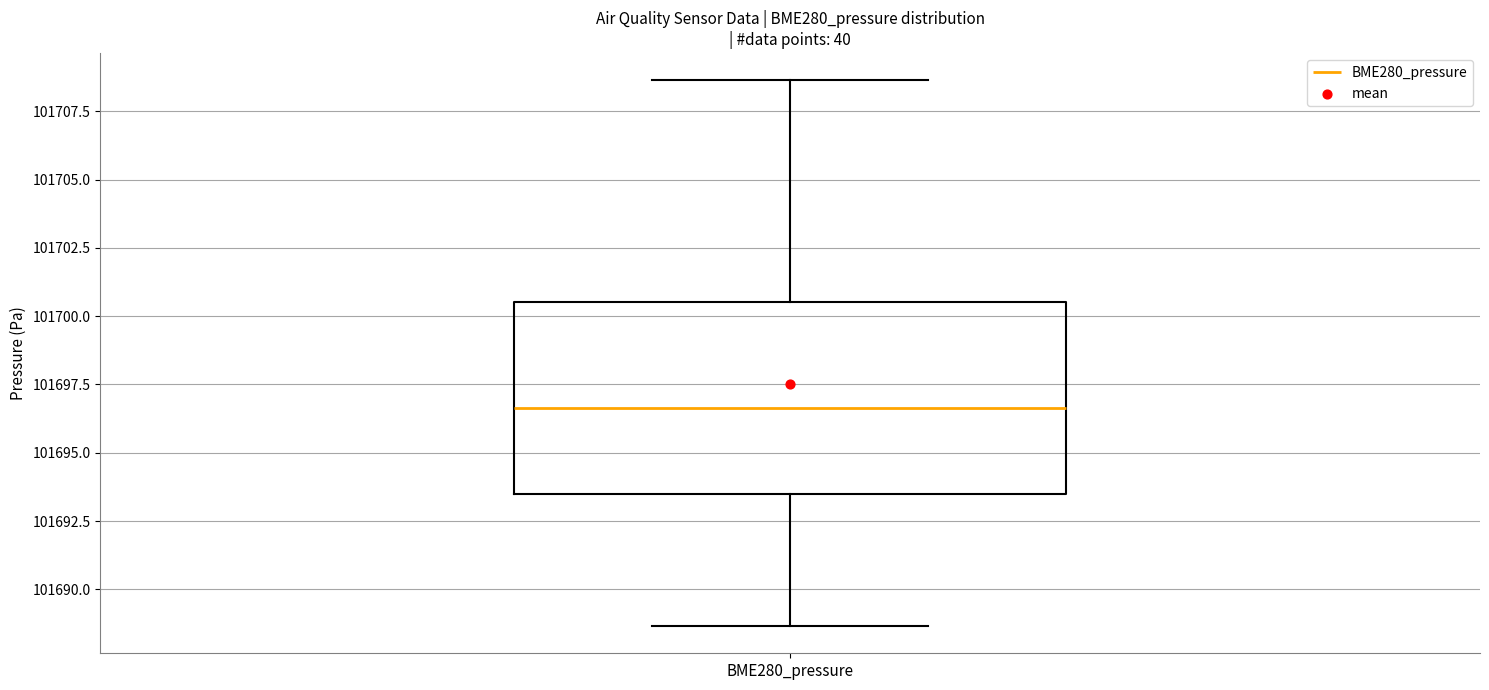

Where is the lower edge of the box for BME280_pressure on the y-axis? The values are not printed on the chart, so give them approximately, as read against the axis.

101693.5